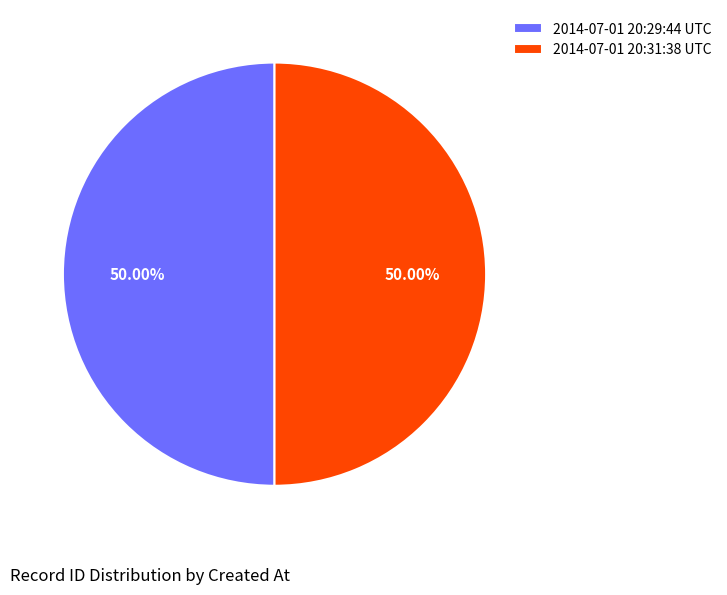

What is the ratio of the value at 2014-07-01 20:29:44 UTC to the value at 2014-07-01 20:31:38 UTC?

1.0